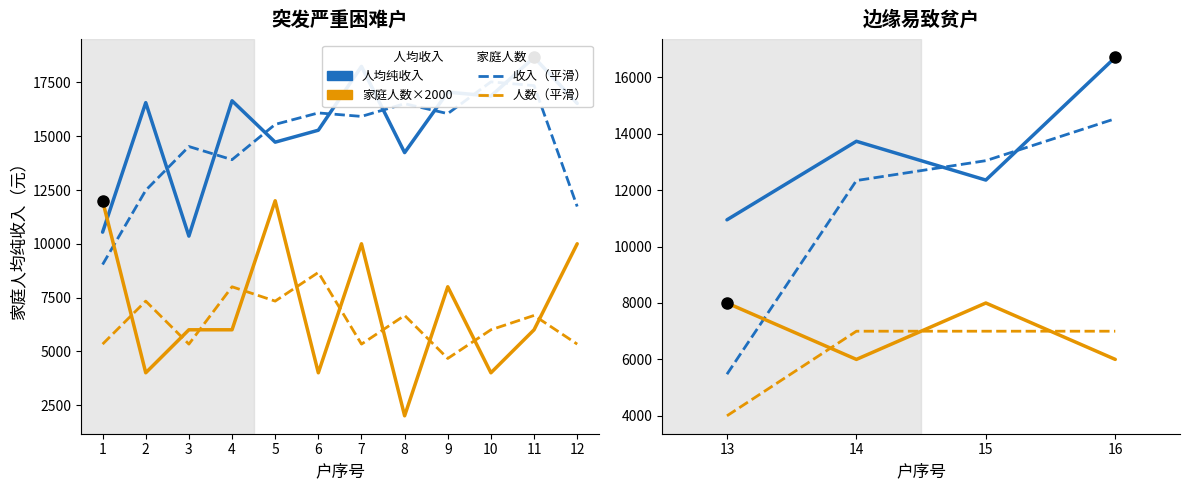

The 家庭人均收入（平滑） series shows 8417.9 at 14. True or false?

False